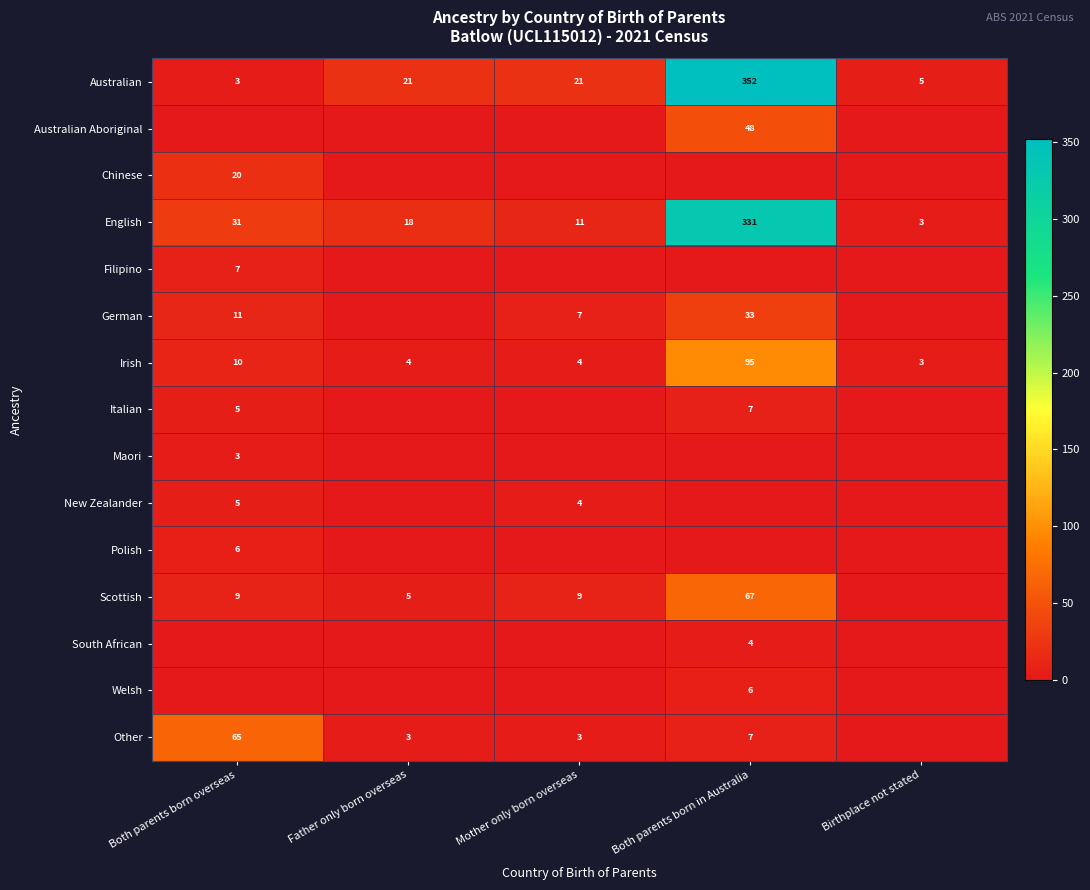

How many categories are shown in the chart?

5